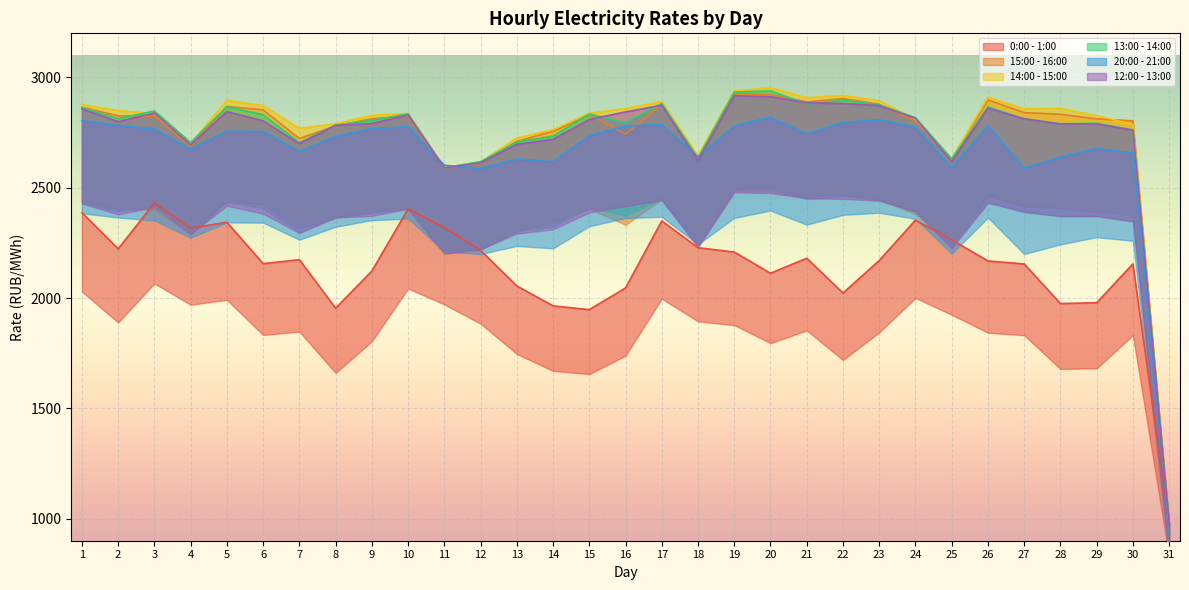

List the labels in order of 14:00 - 15:00 value, smallest first.

31, 11, 12, 25, 18, 4, 13, 14, 7, 30, 8, 24, 29, 9, 3, 10, 15, 2, 27, 16, 28, 6, 1, 17, 23, 5, 21, 26, 22, 19, 20